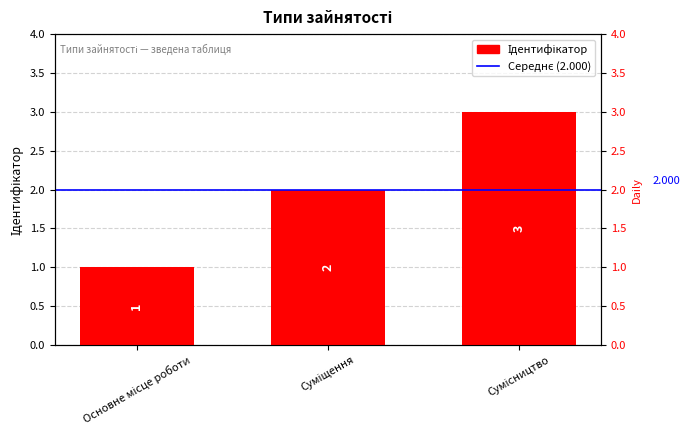

What is the difference between the maximum and minimum values?

2